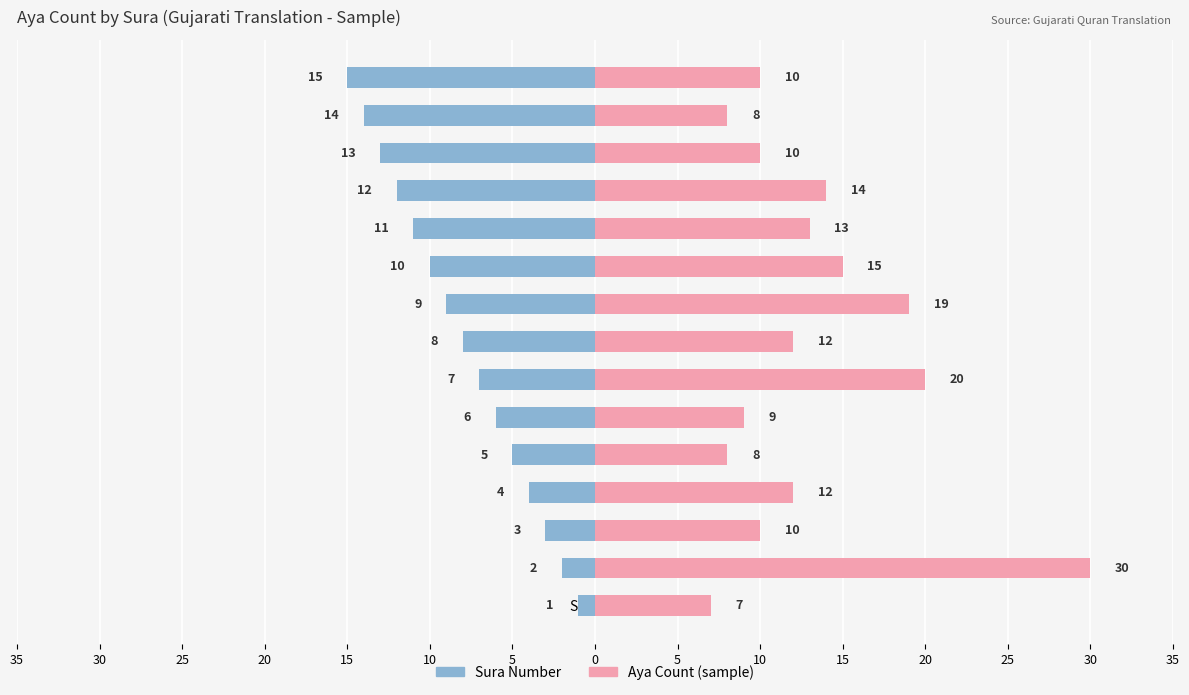

Reading right to left, extract all data points from this chart.

Sura Number: -15	-14	-13	-12	-11	-10	-9	-8	-7	-6	-5	-4	-3	-2	-1
Aya Count (sample): 10	8	10	14	13	15	19	12	20	9	8	12	10	30	7